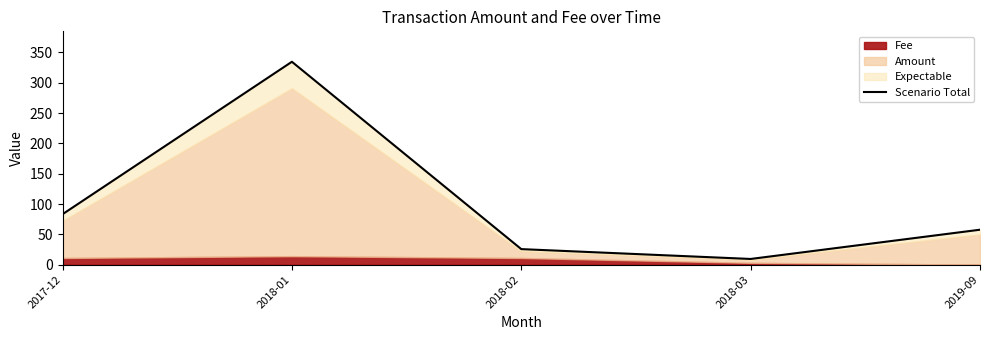

What is the label of the 1st point from the right?

2019-09